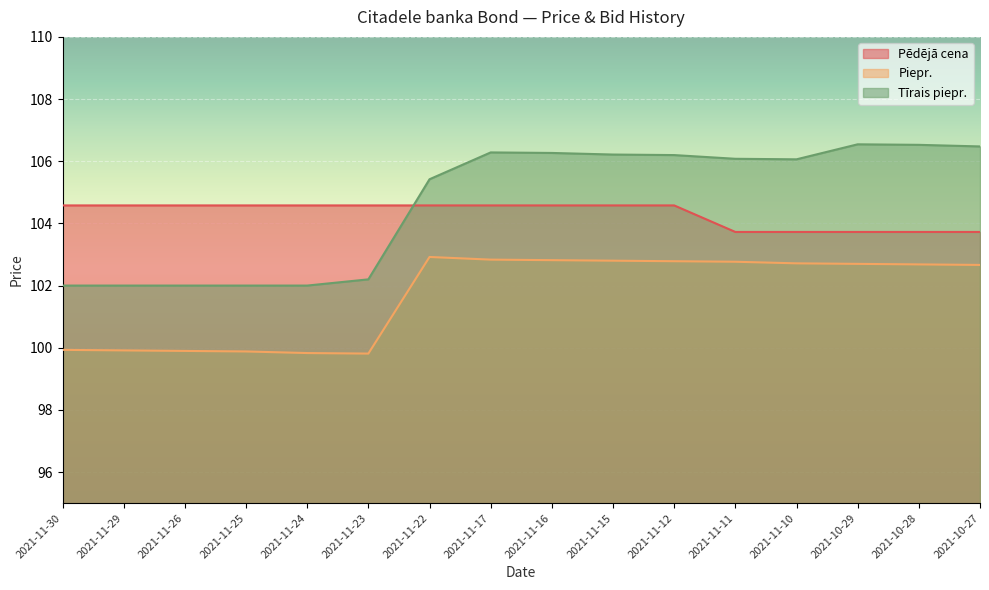

What is the difference between the maximum and minimum values in the Tīrais piepr. series?

4.5